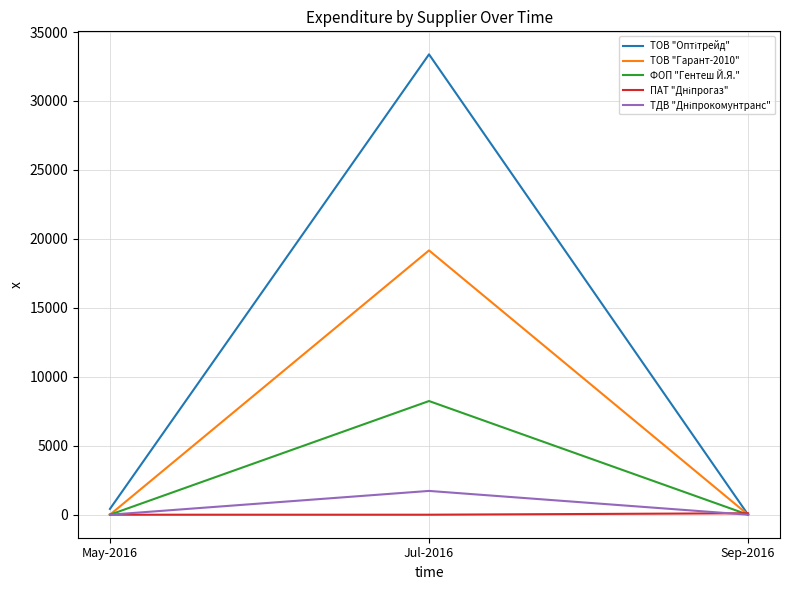

What is the difference between the highest and lowest values at Jul-2016?

33380.0